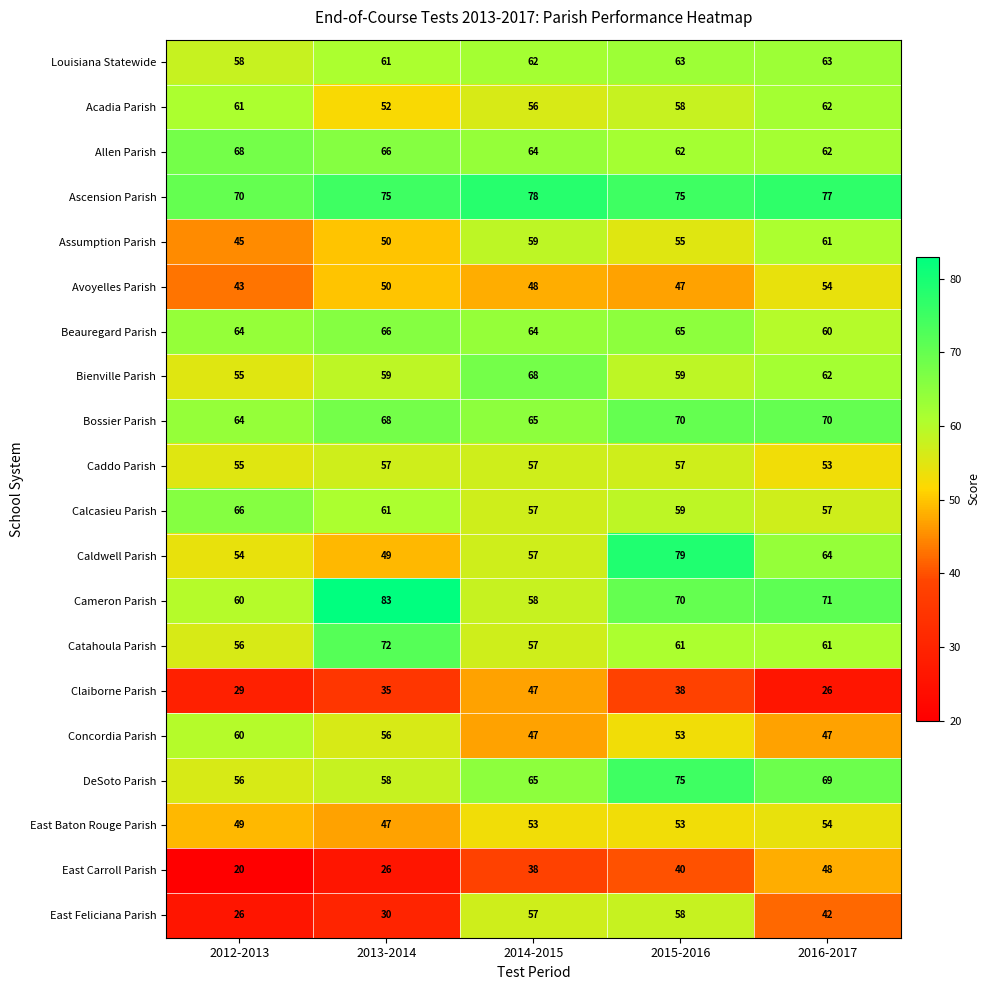

What is the sum of all DeSoto Parish values?

323